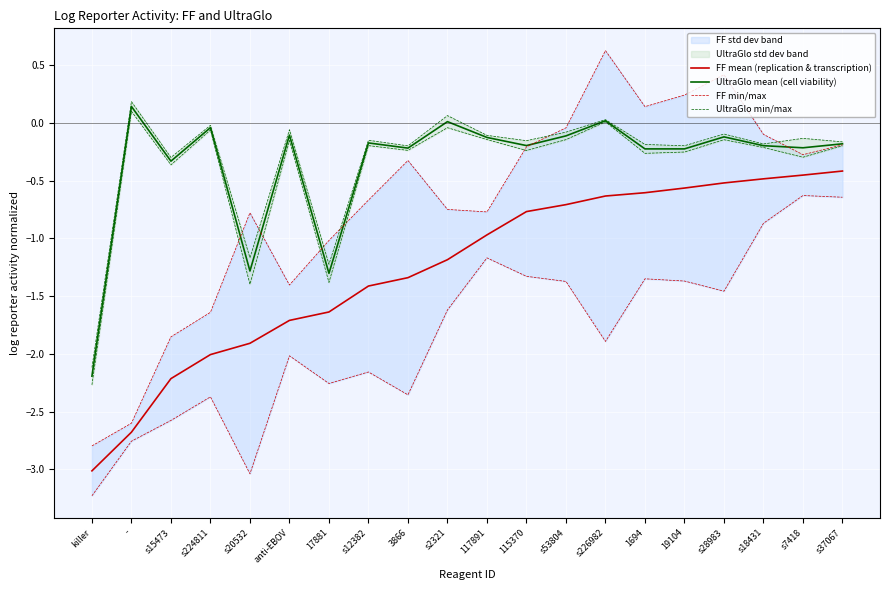

In FF min/max, how many points are higher than both neighbors (excluding endpoints)?

6